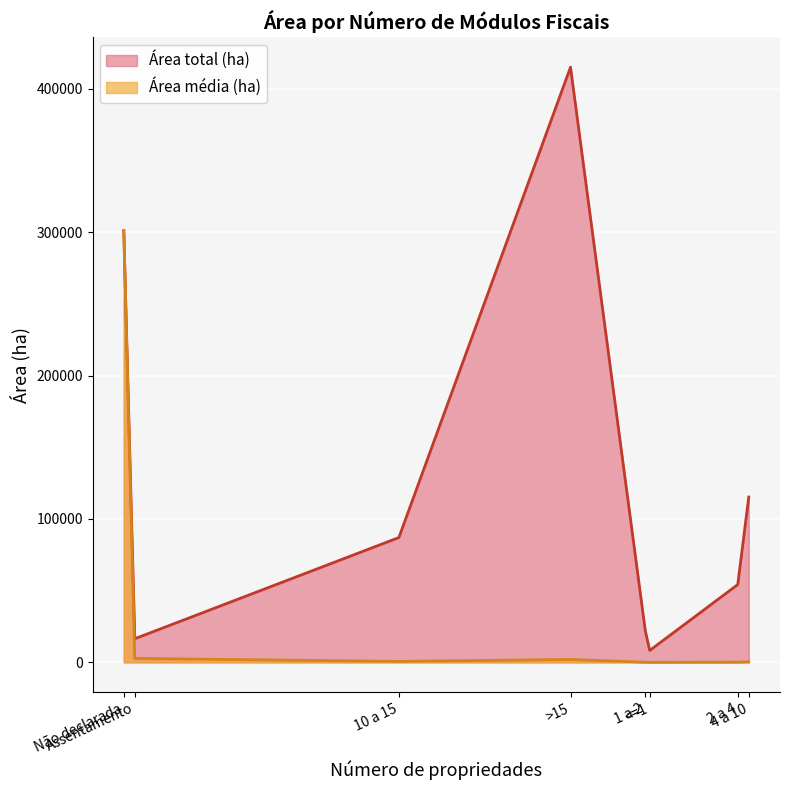

True or false: Área total (ha) has more than 0 points higher than both neighbors.

True